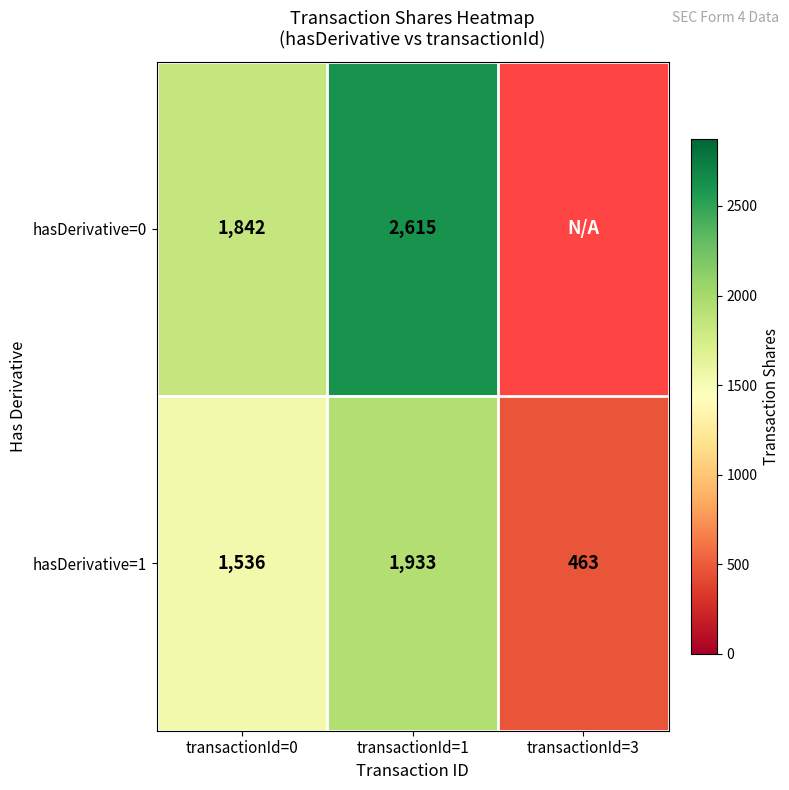

At how many categories does at least one series exceed 825?

2